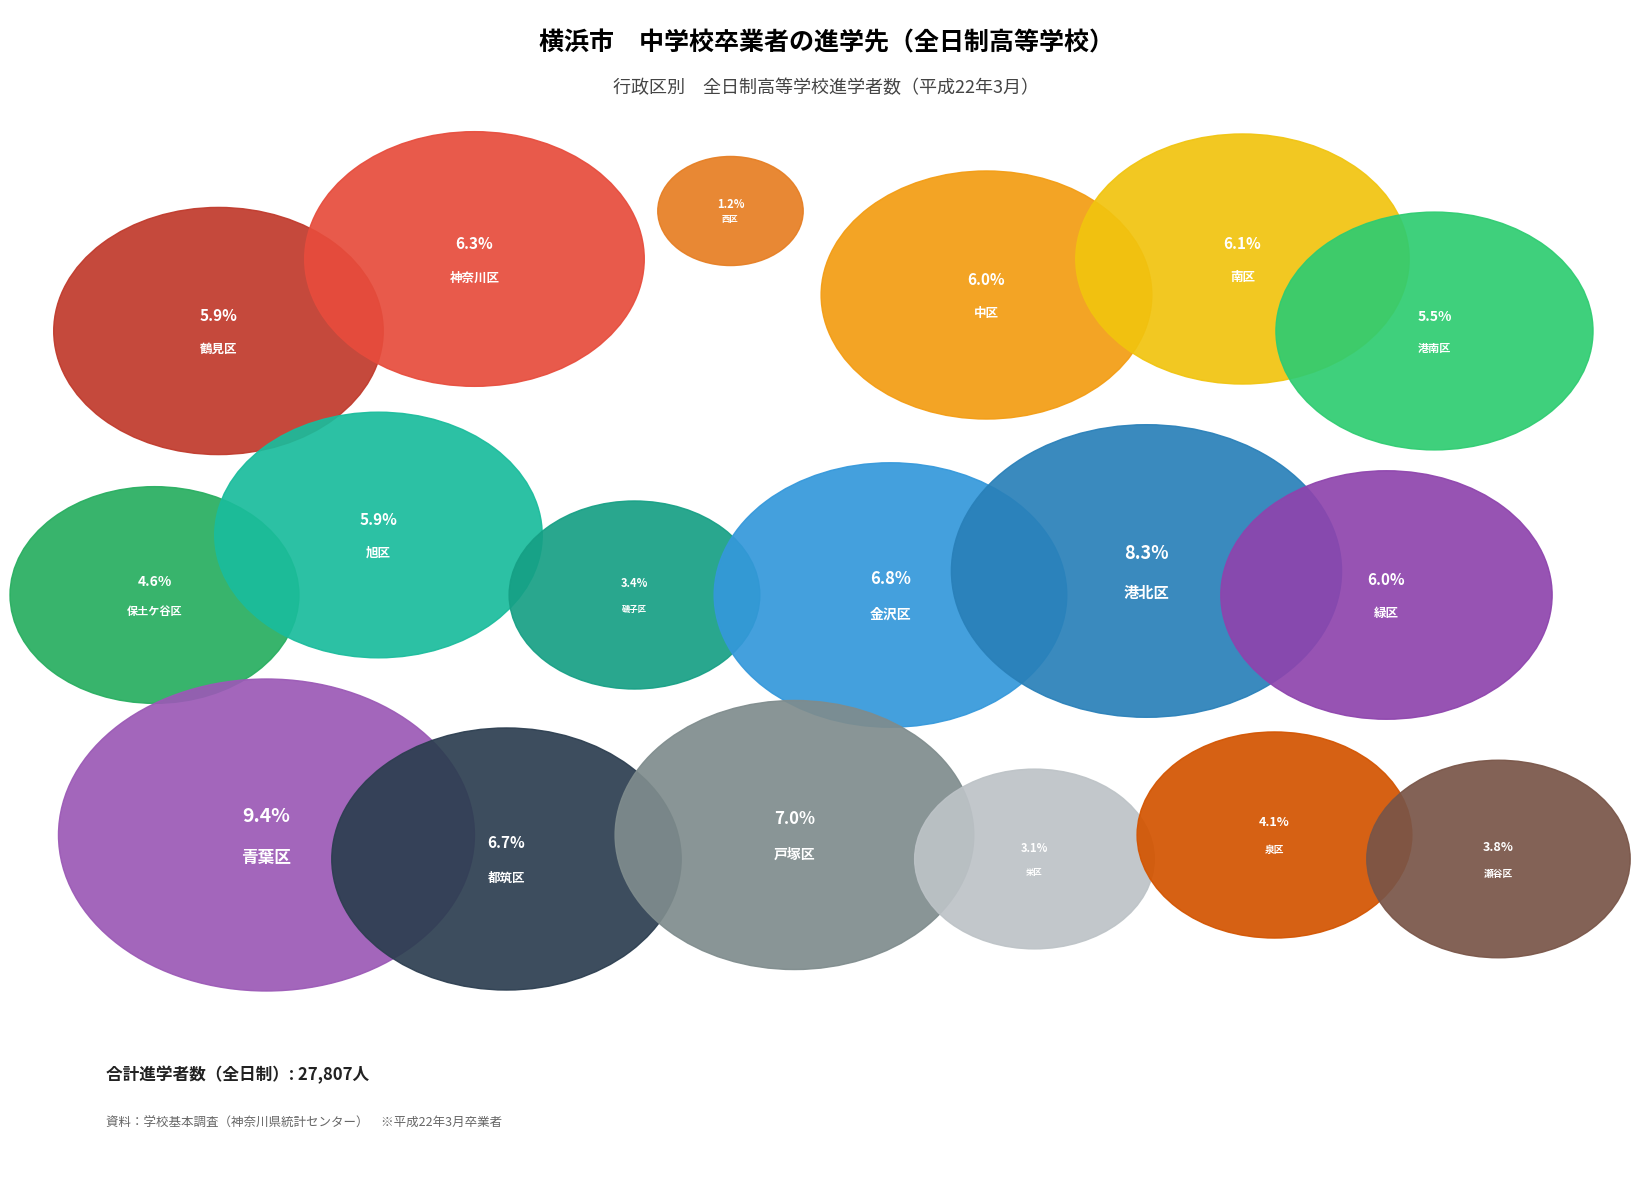

To the nearest percent, what is the difference between the 南区 and 泉区 slice percentages?

2%